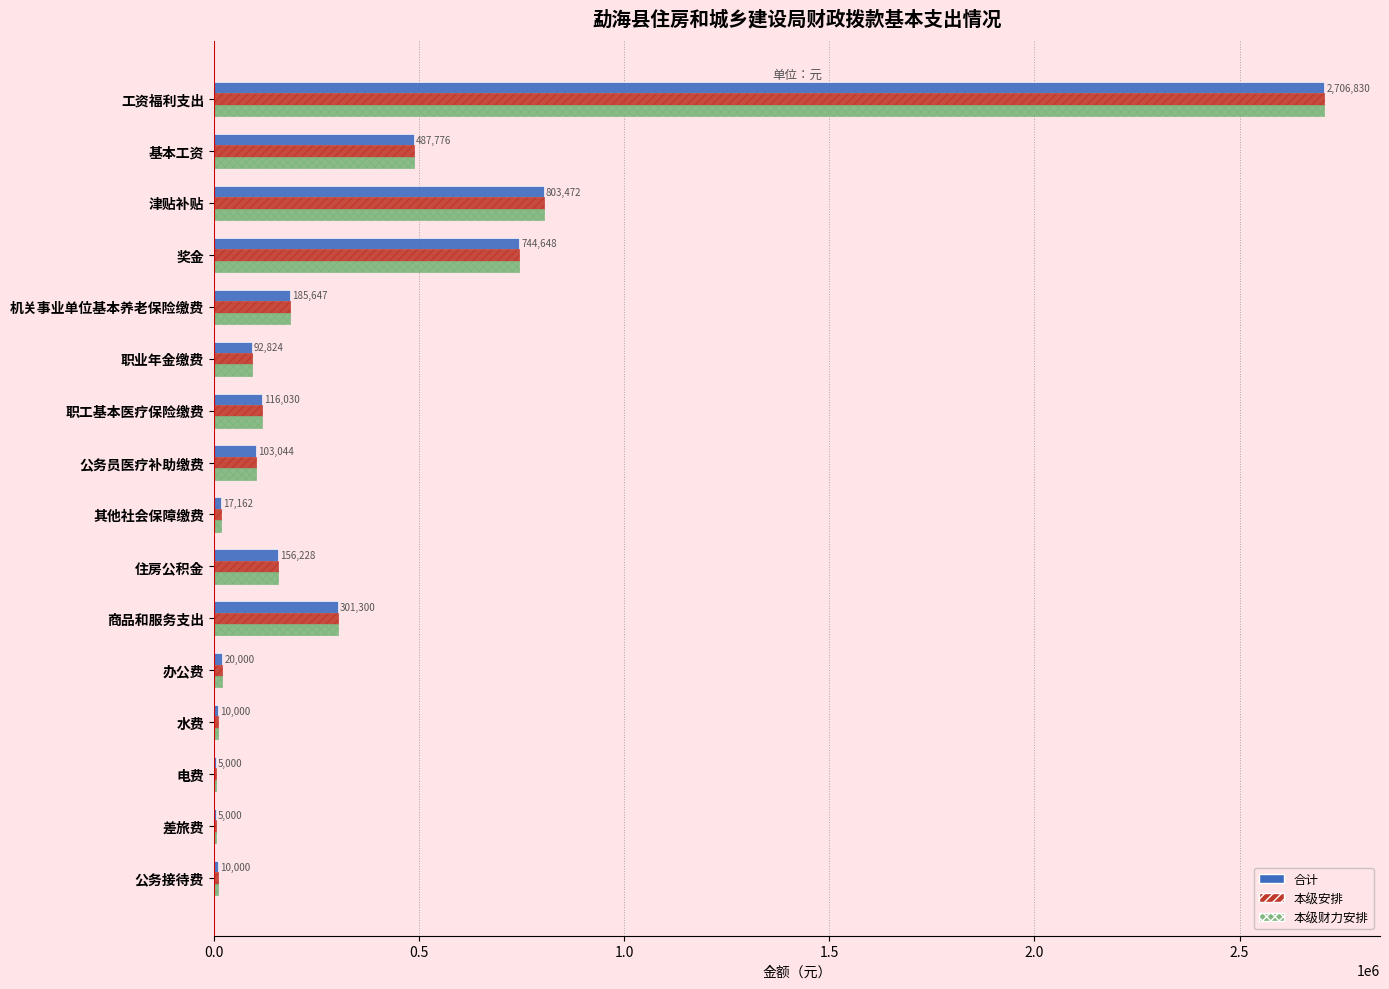

The value of 本级财力安排 at 奖金 is 423825.9. True or false?

False